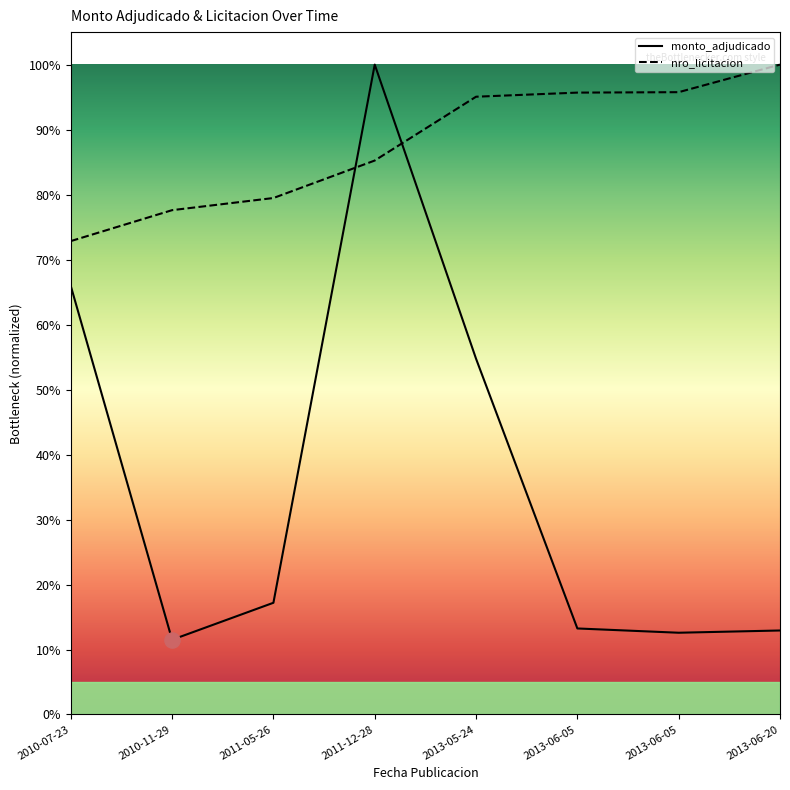

At how many categories does at least one series exceed 0?

8